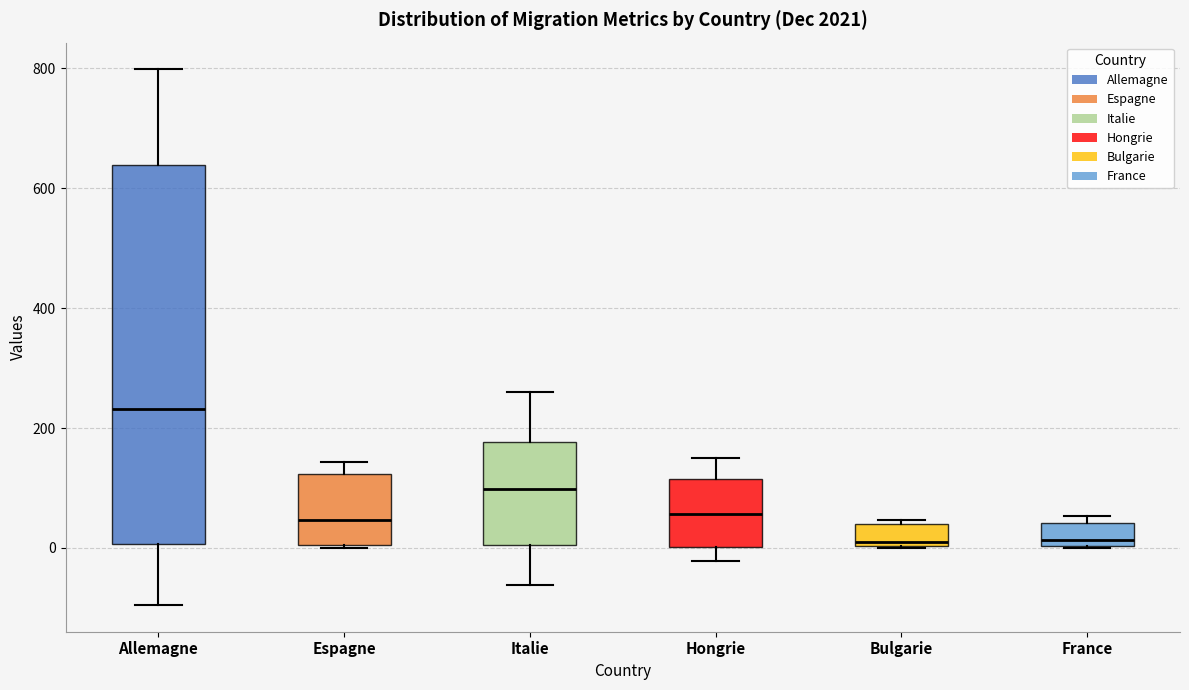

Which box is the tallest, from its lower edge to its upper edge?

Allemagne